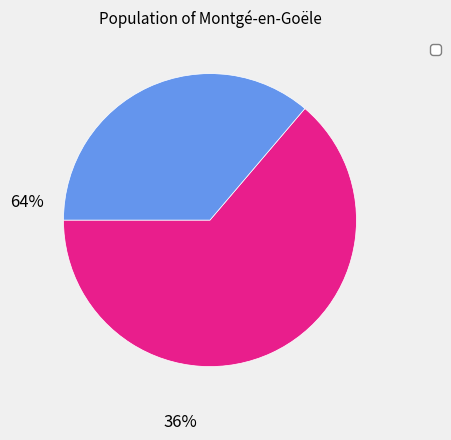

Is there any slice that represents more than half of the pie?

Yes